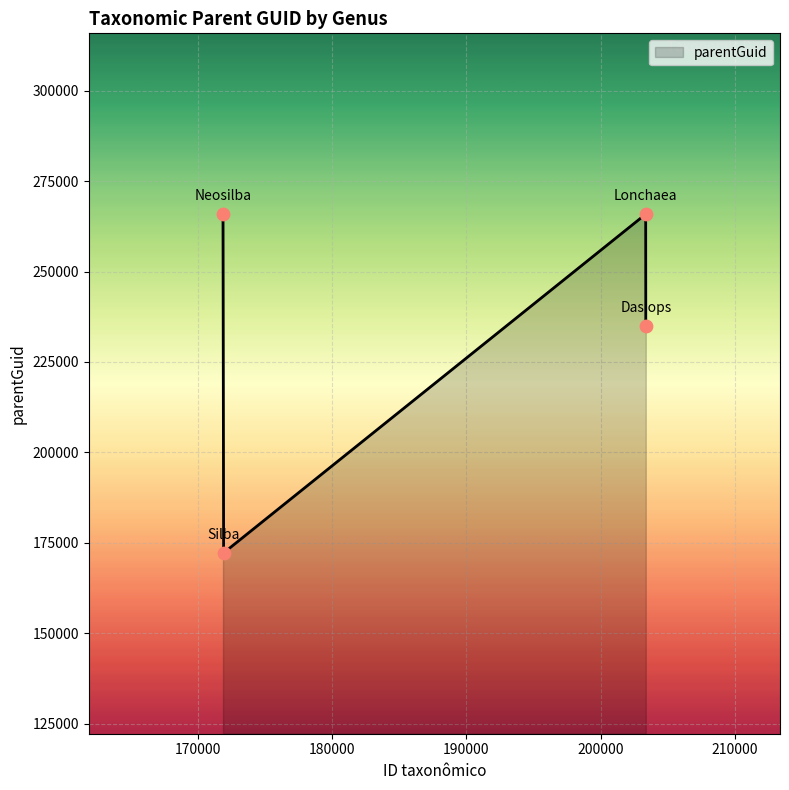

How many interior local valleys (lower than both neighbors) does the data have?

1